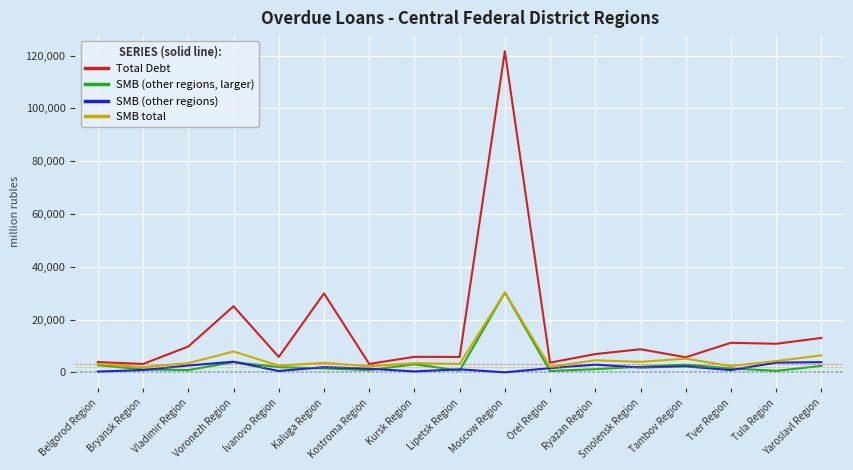

What is the difference between the second highest and minimum values in the SMB (other regions) series?

3839